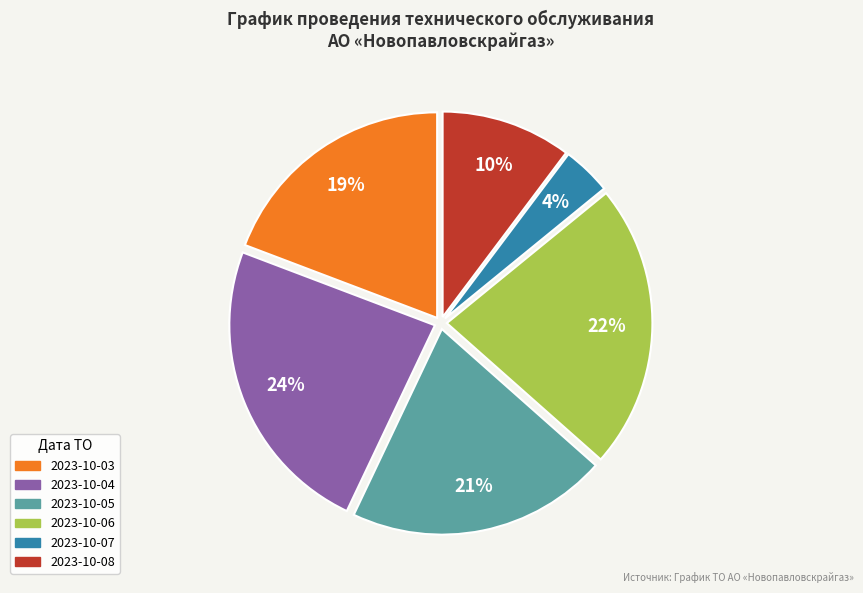

What percentage is the 2023-10-06 slice, to the nearest percent?

22%